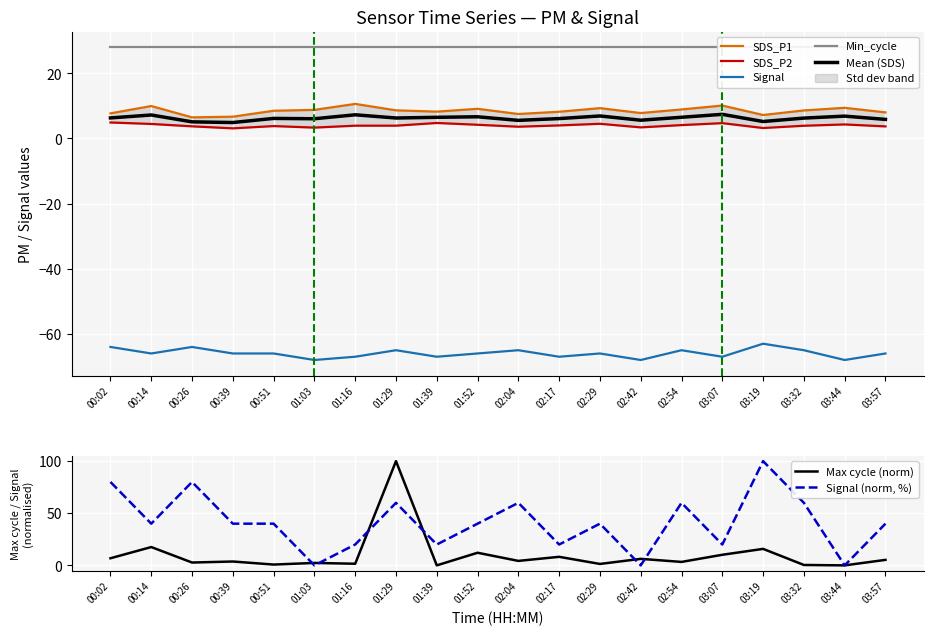

At which label does Max_cycle first exceed 4?

00:02